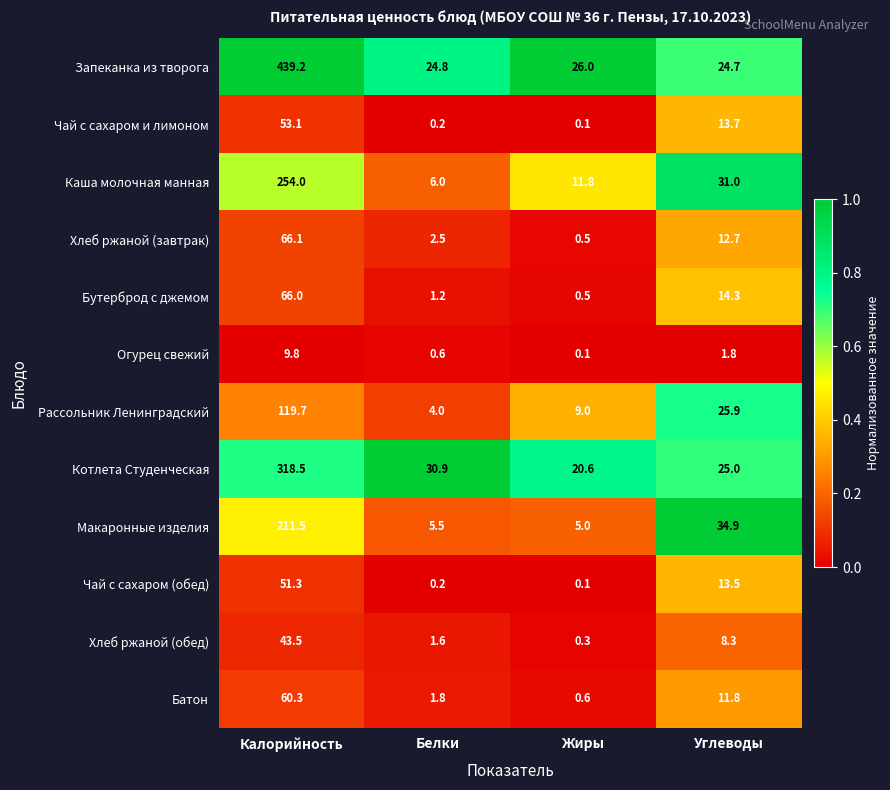

Which series changed the most between Калорийность and Белки?

Запеканка из творога